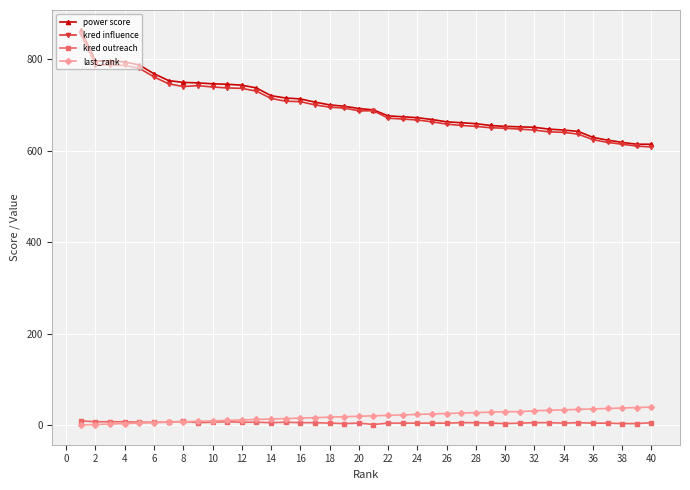

What are all the series names shown in the legend?

power score, kred influence, kred outreach, last_rank